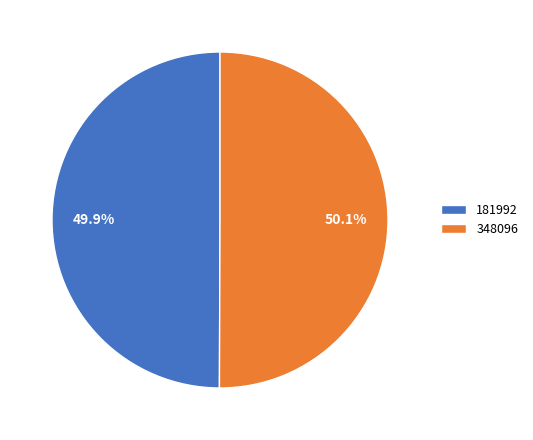

Do 181992 and 348096 together represent more than half of the pie?

Yes